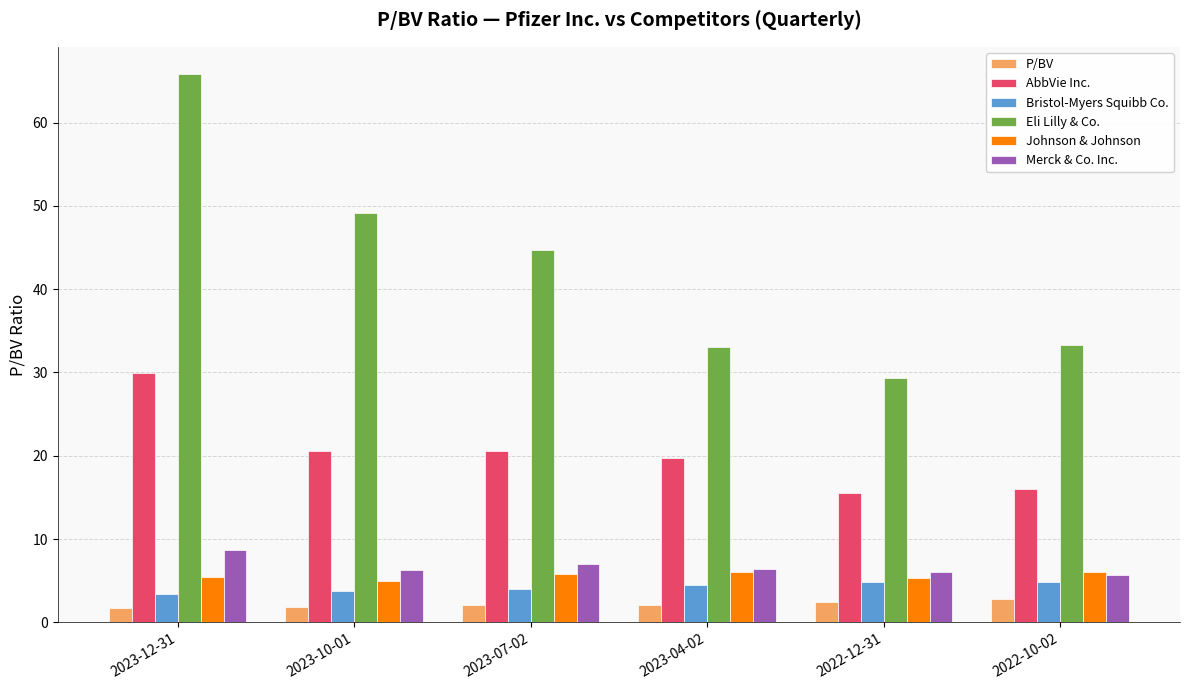

What is the minimum value for Eli Lilly & Co.?

29.4